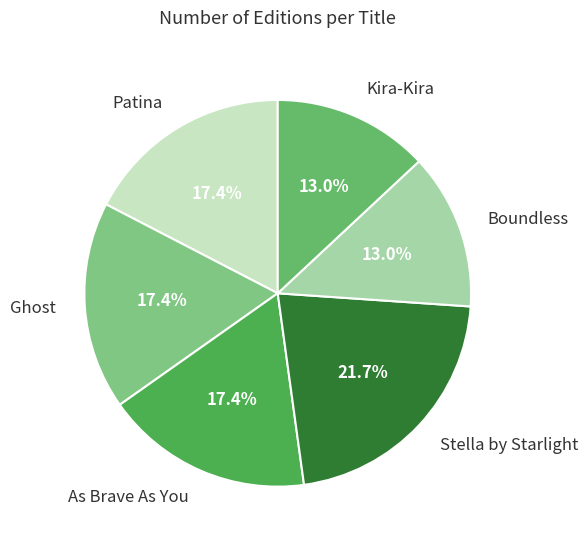

To the nearest percent, what is the average slice percentage?

17%